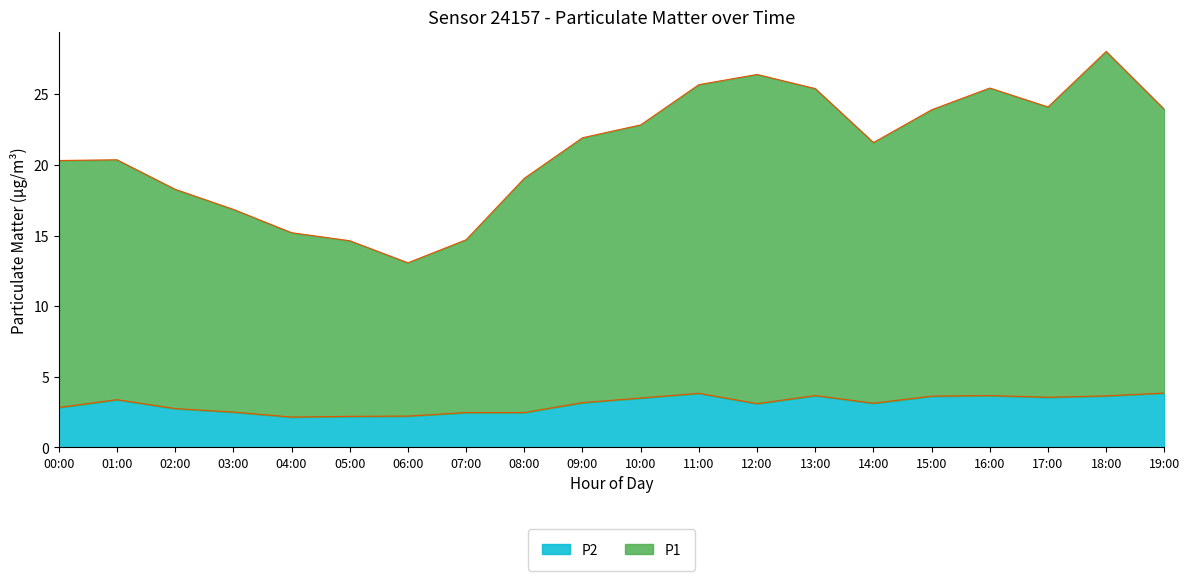

List the labels in order of P1 value, largest first.

18:00, 12:00, 11:00, 16:00, 13:00, 17:00, 19:00, 15:00, 10:00, 09:00, 14:00, 01:00, 00:00, 08:00, 02:00, 03:00, 04:00, 07:00, 05:00, 06:00